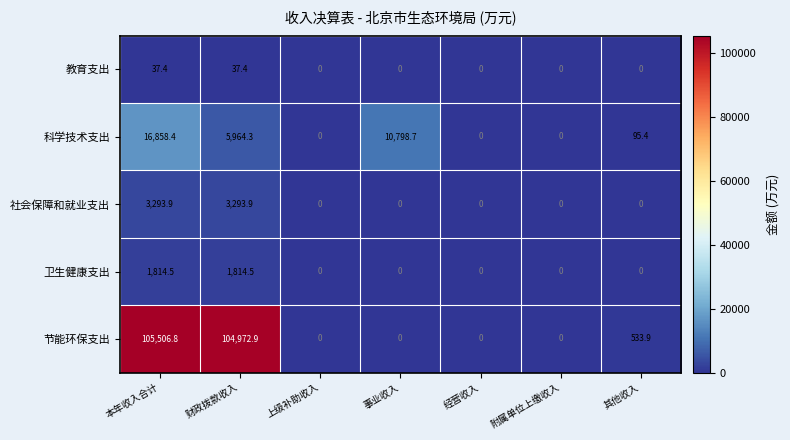

Which series has the widest spread of values?

节能环保支出